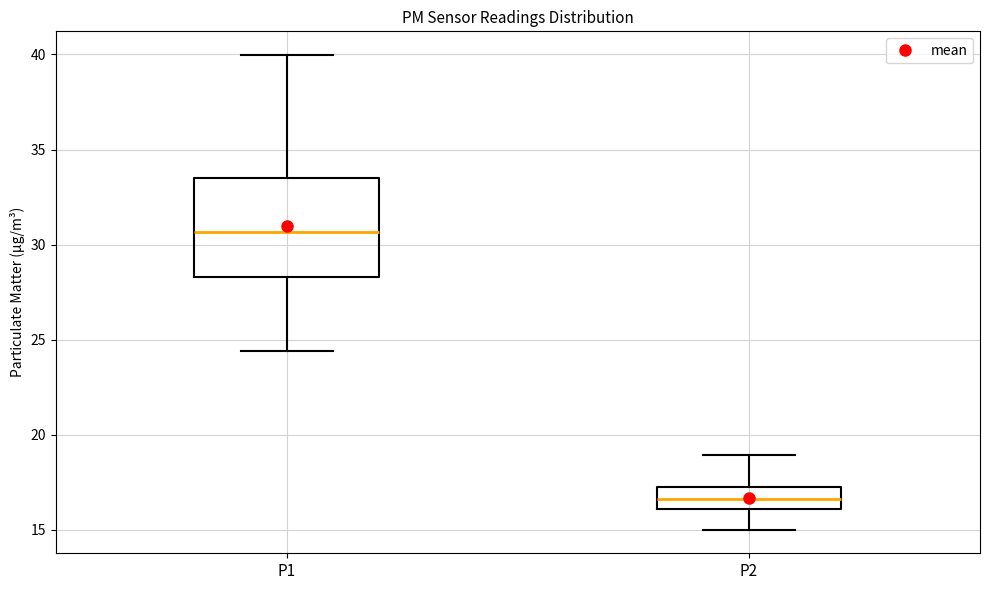

Reading left to right, read every box against the y-axis: the position of its median line, the range the box covers, and the ends of its whiskers. The values are not printed on the chart, so give them approximately, as read against the axis.

P1: median 30.5, box 28.5 to 33.5, whiskers 24.5 to 40.0
P2: median 16.5, box 16.0 to 17.0, whiskers 15.0 to 19.0